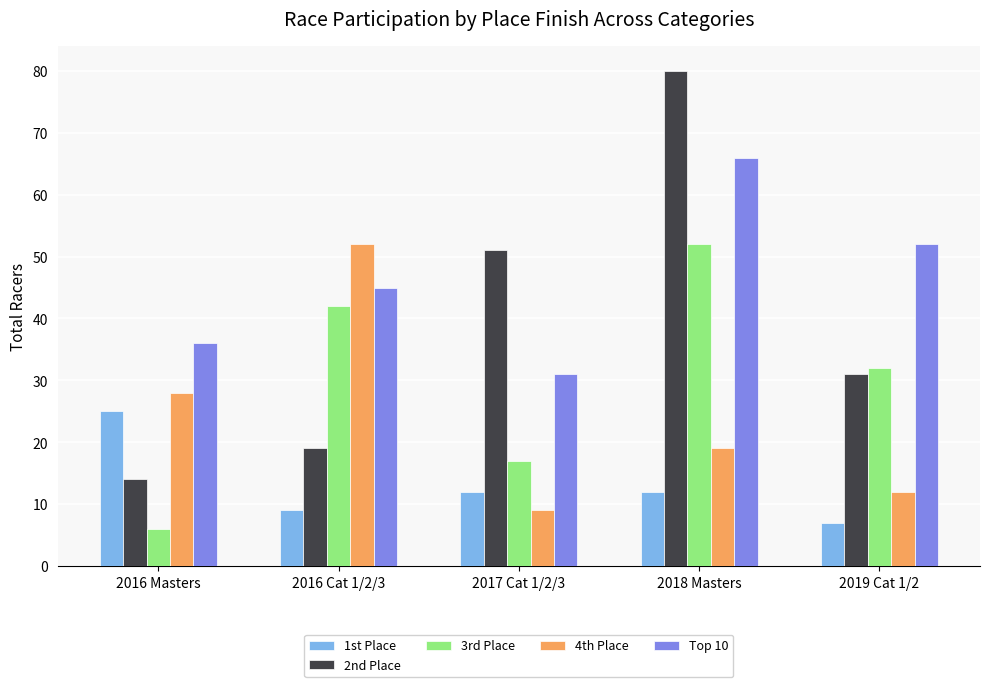

The 1st Place series shows 9 at 2016 Cat 1/2/3. True or false?

True